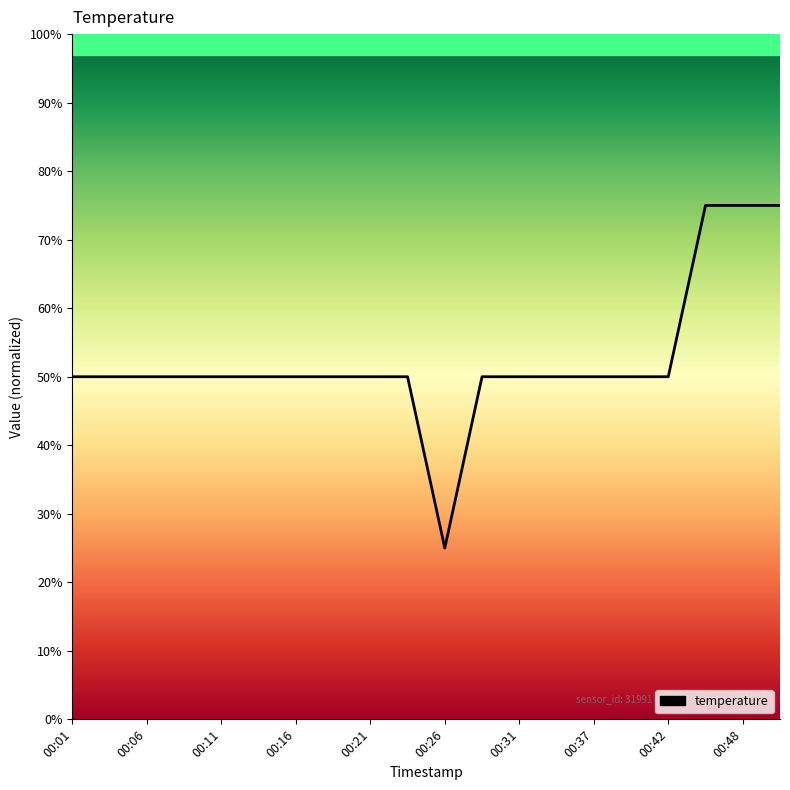

What is the difference between the maximum and minimum values?

50.0